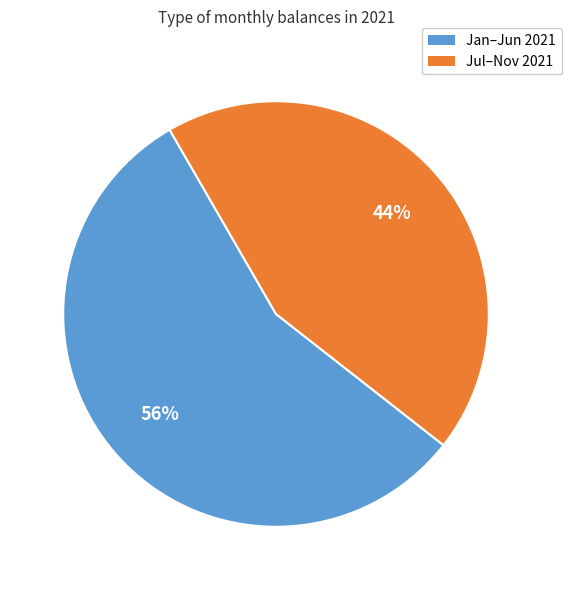

To the nearest percent, what is the difference between the largest and smallest slice percentages?

12%